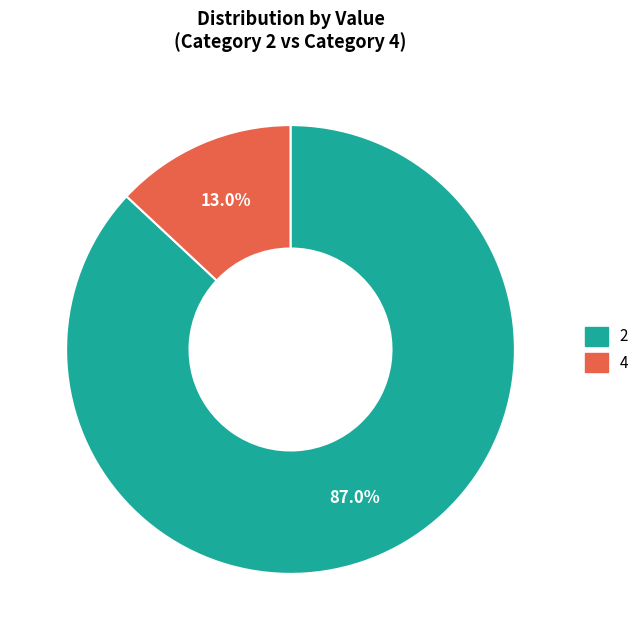

Combined, what portion of the pie is 4 and 2?

100.0%